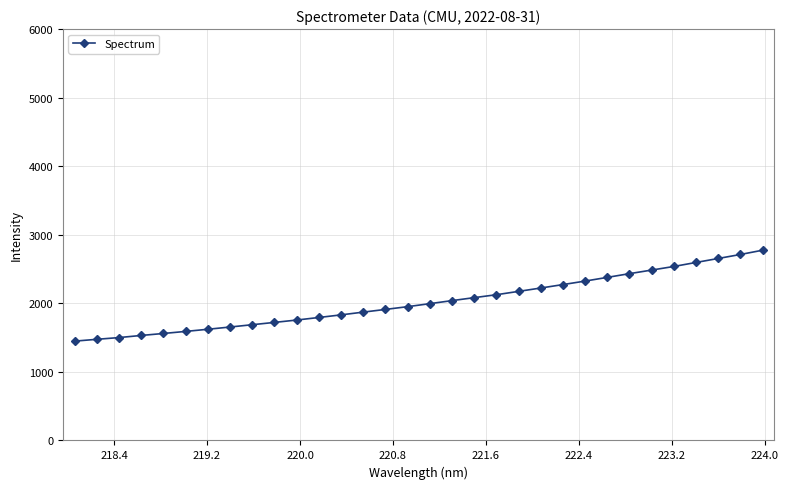

What is the value of the 3rd point from the left?

1500.6